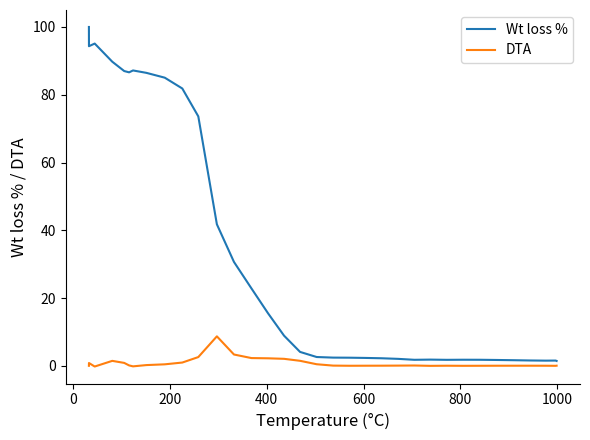

Which series has the largest range (max minus min)?

Wt loss %